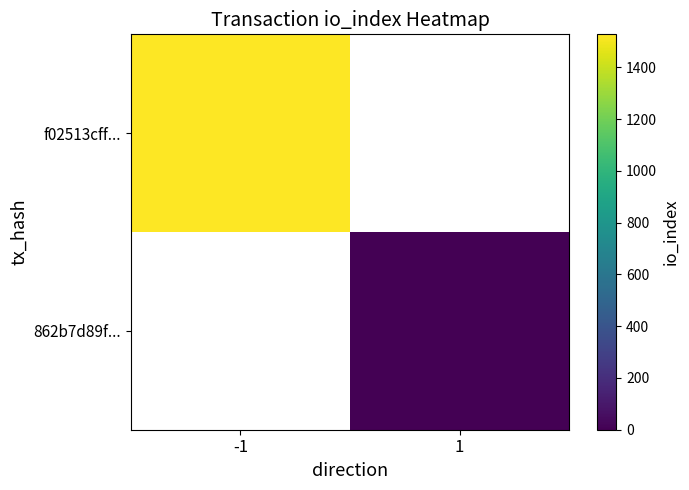

How many data points does each series have?

2